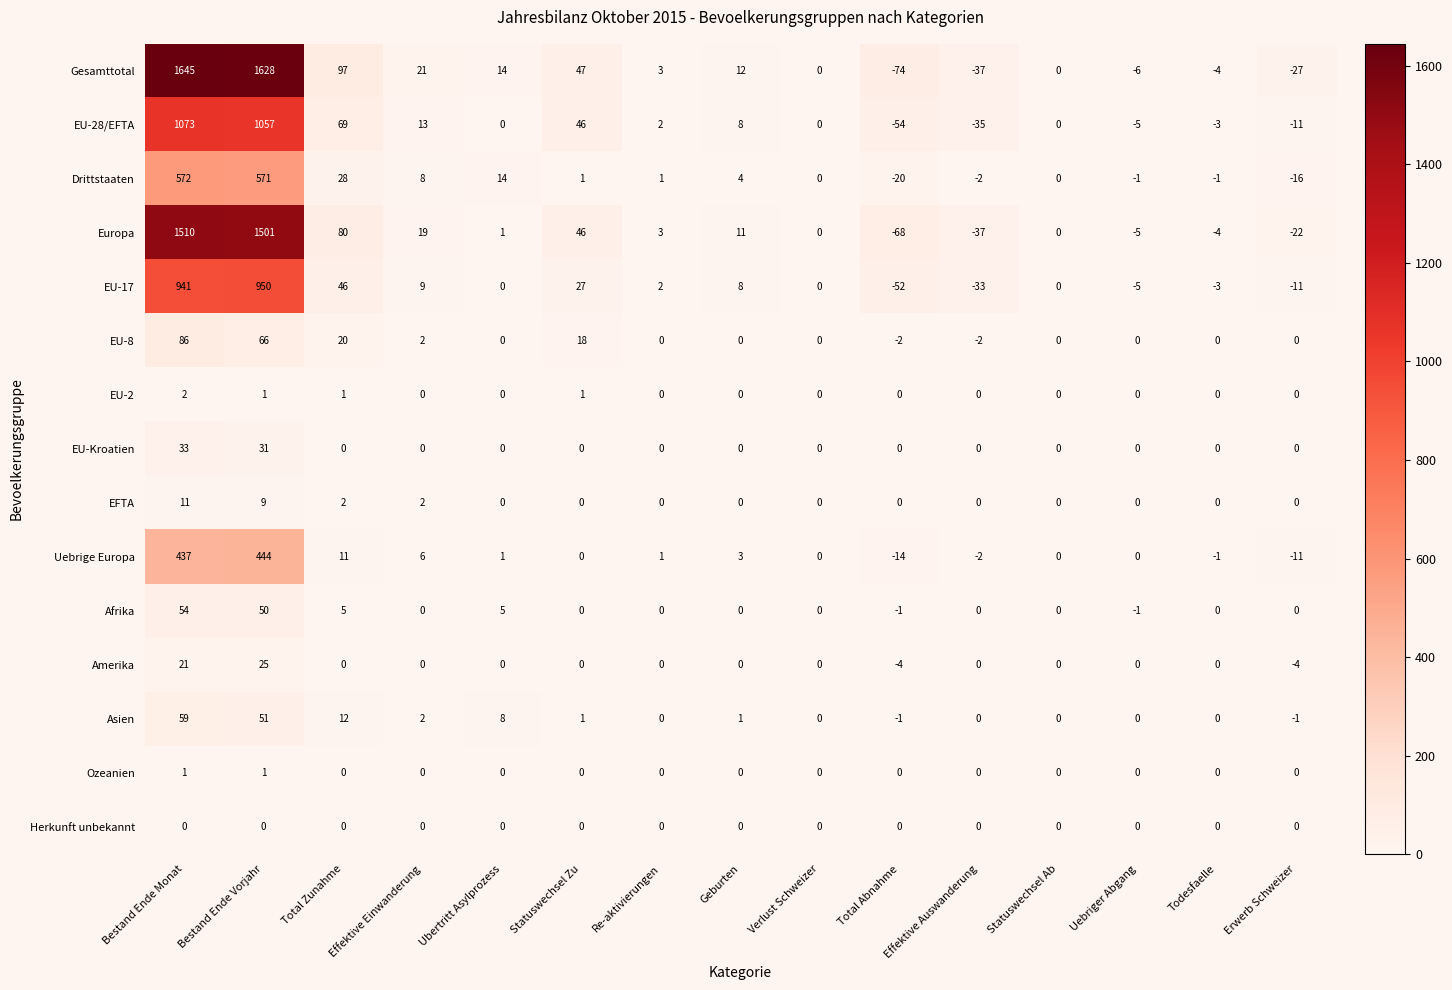

At which label does Amerika first exceed 0?

Bestand Ende Monat